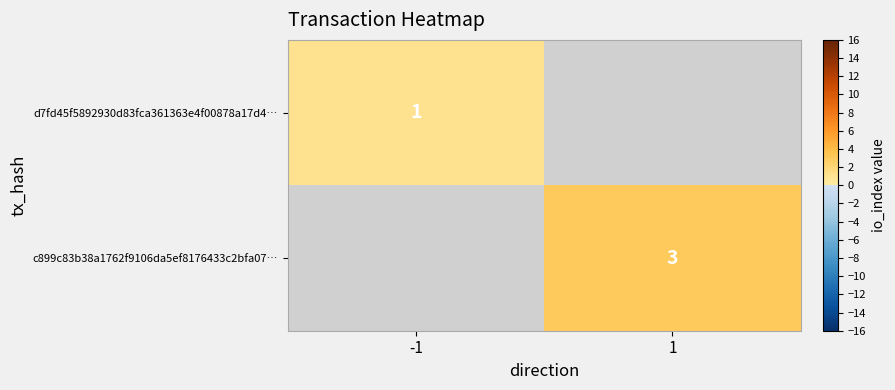

What is the maximum value shown in the chart?

3.0